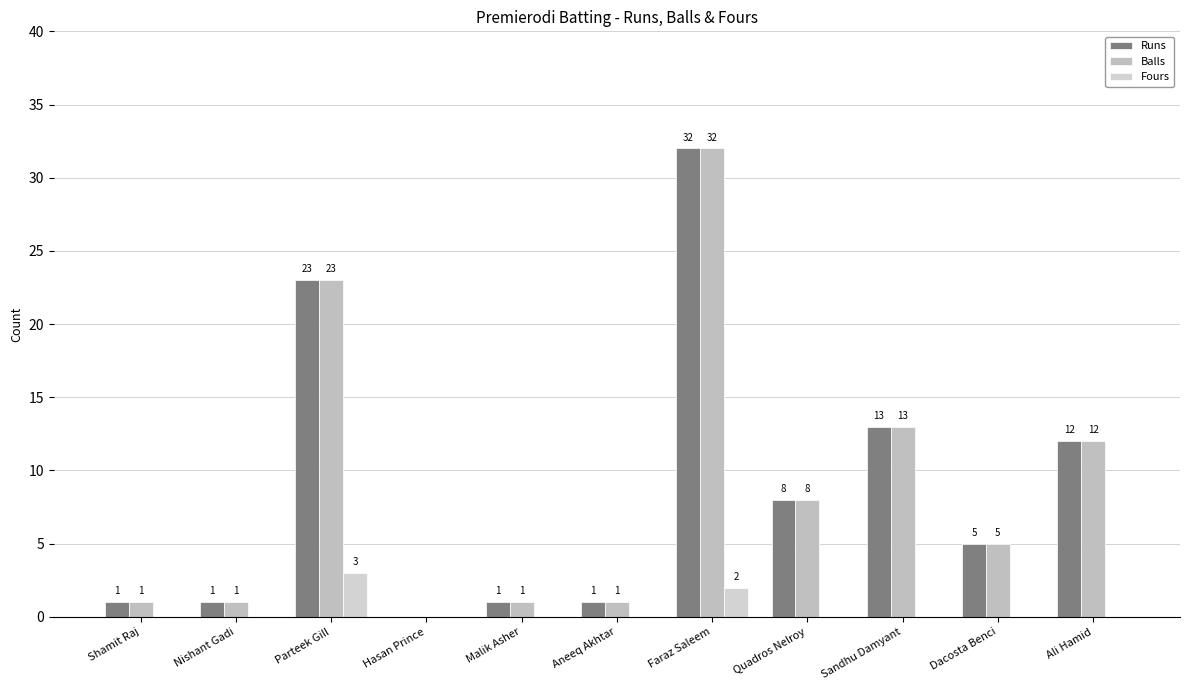

How many groups of bars are there?

11